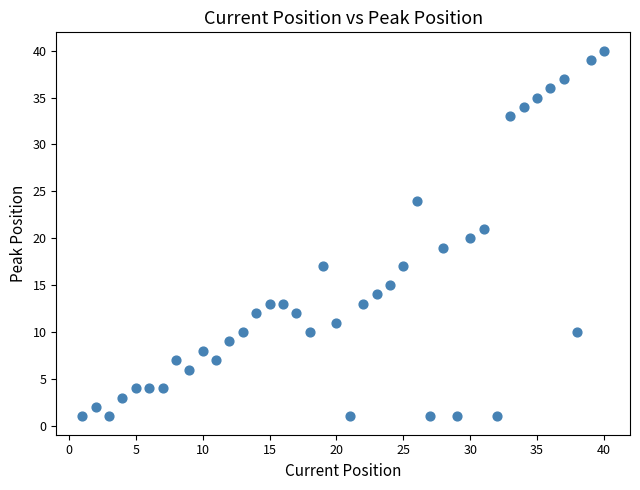

What is the range of X values (max minus min)?

39